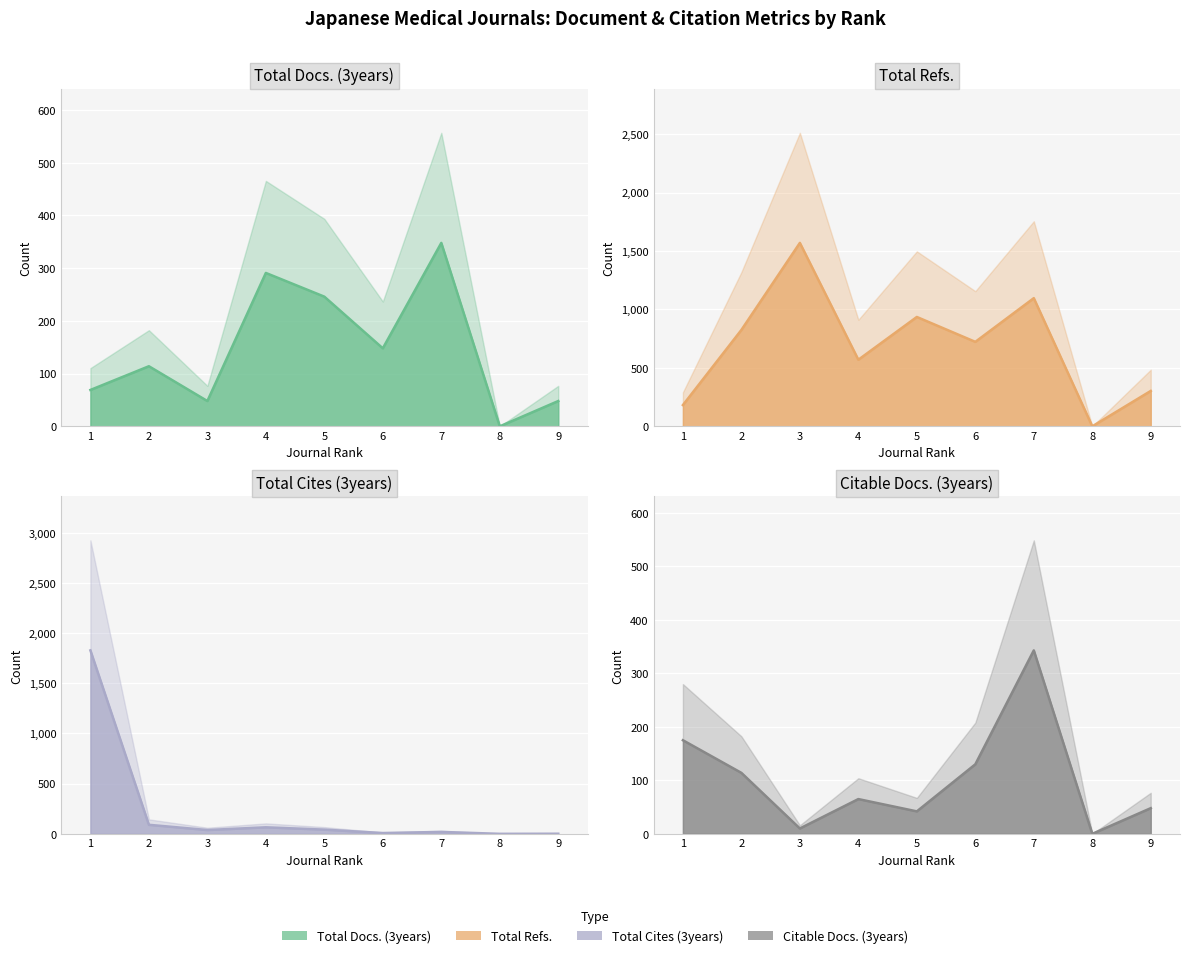

What is the average value of the Citable Docs. (3years) series?

103